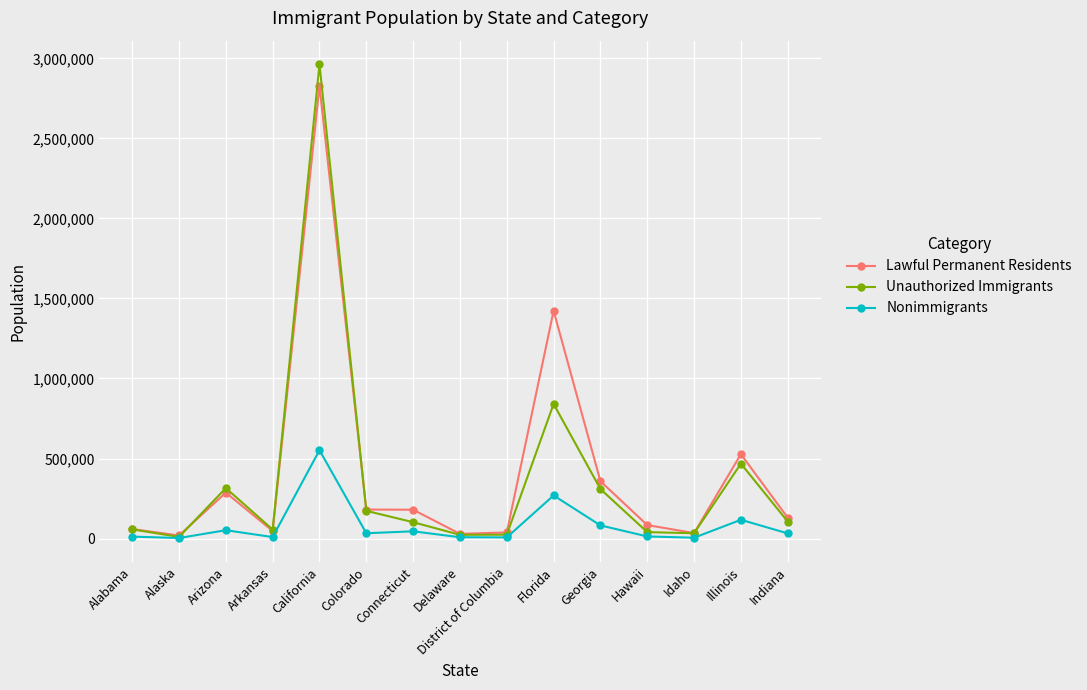

Where is Nonimmigrants nearest to the value 277500?

Florida